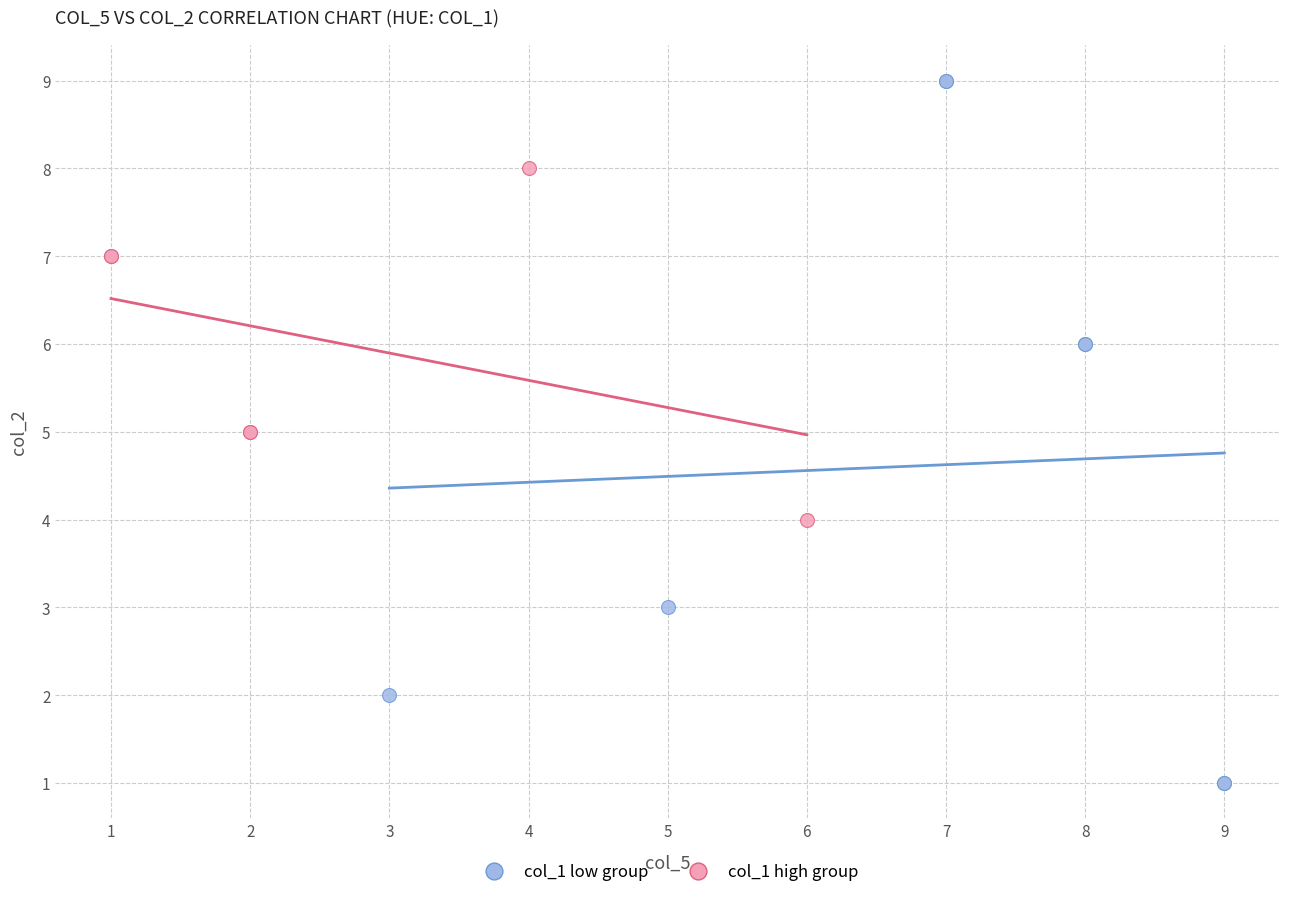

Which series reaches the minimum Y coordinate?

col_1 low group